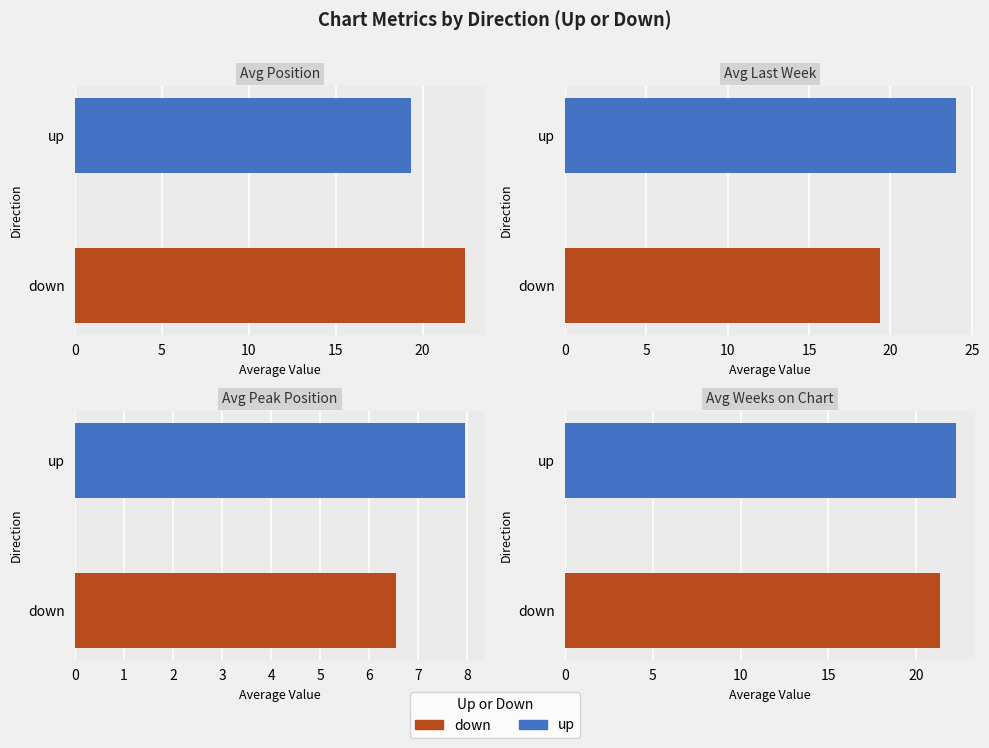

What is the sum of the Avg Last Week values at up and down?

43.3